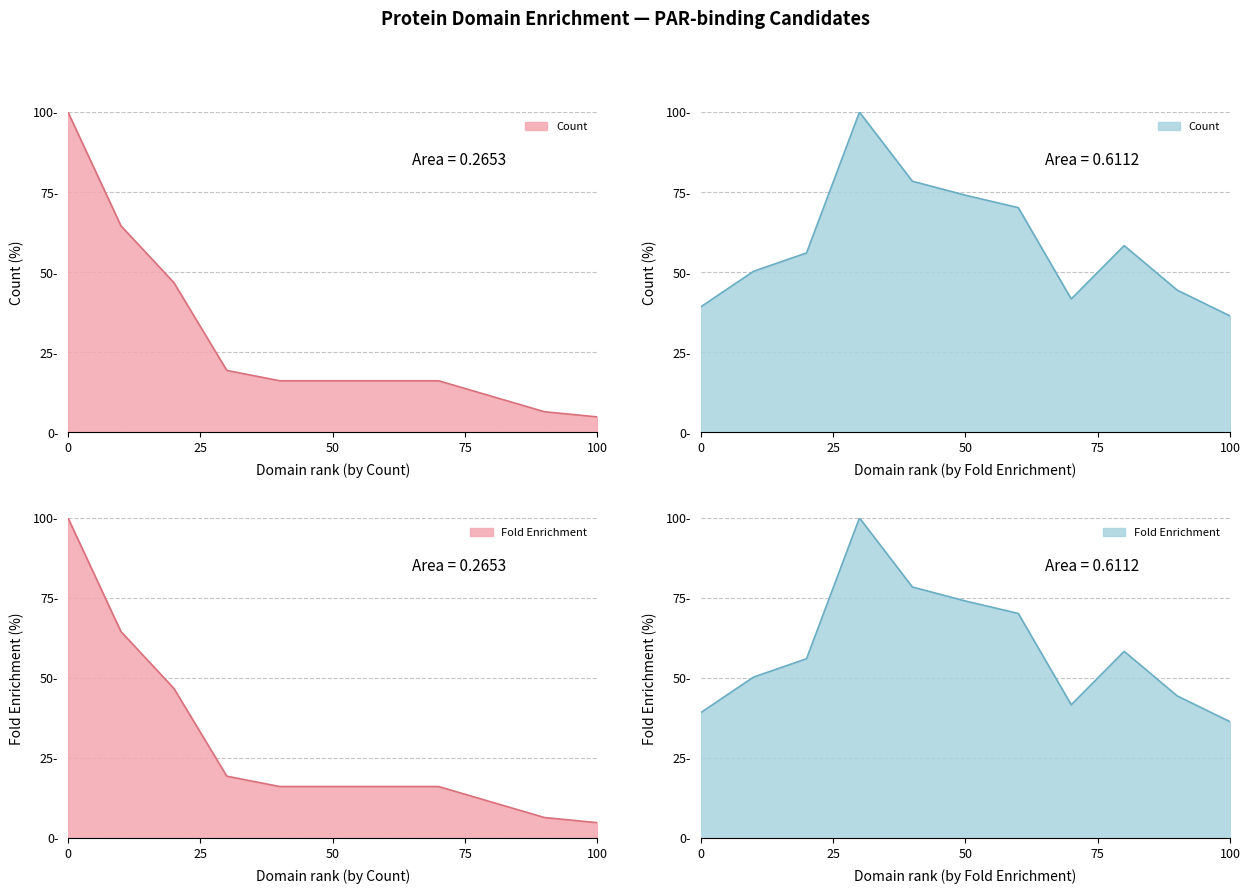

What is the difference between the maximum and minimum values in the Fold Enrichment series?

63.6